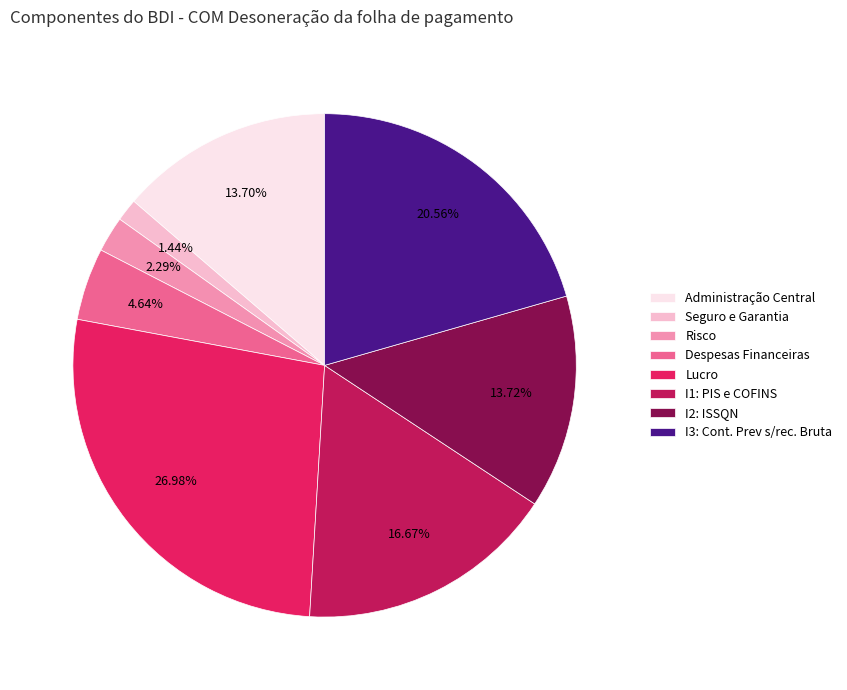

To the nearest percent, what is the difference between the largest and smallest slice percentages?

26%